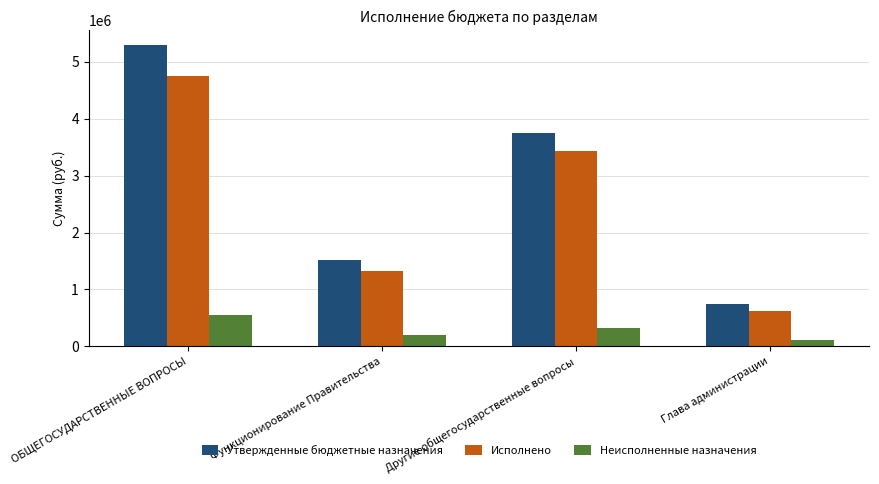

What is the highest value of the Исполнено series?

4741811.3